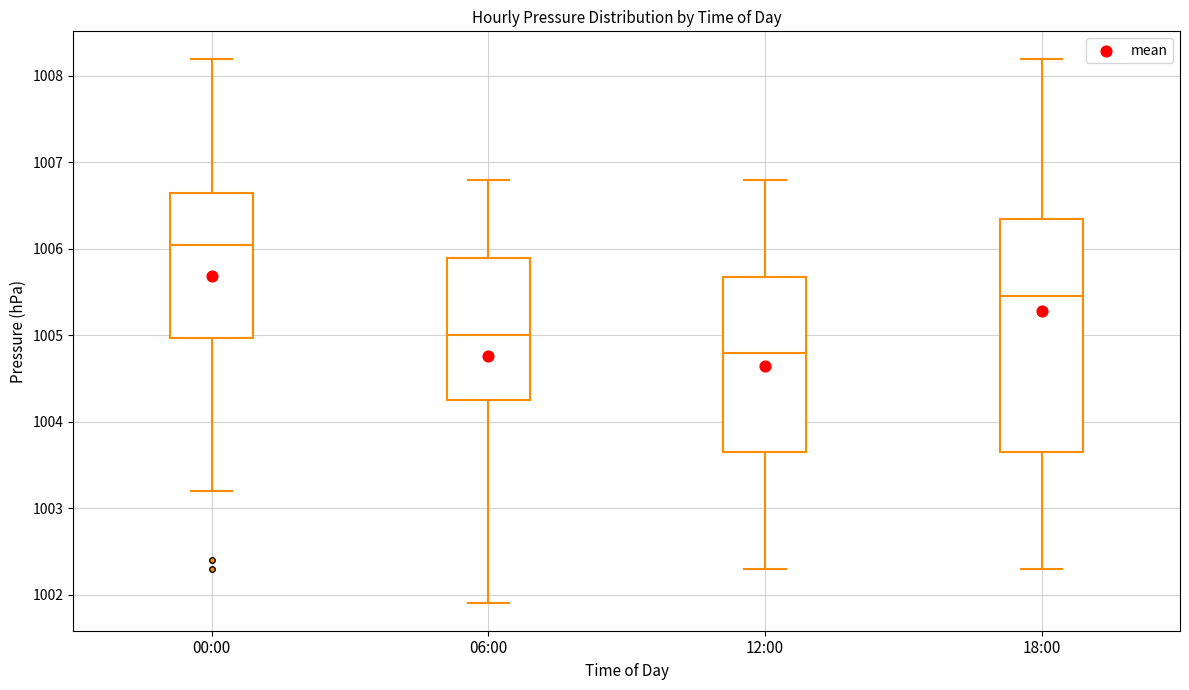

Which box's median line is the highest?

00:00